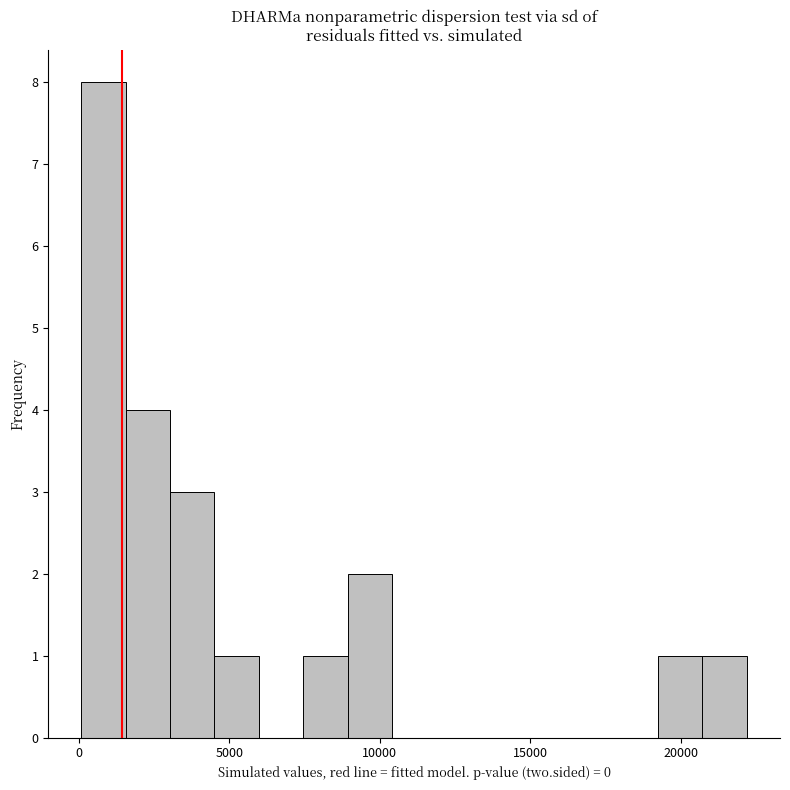

Read against the x-axis, roughly where is the centre of the tallest bar?

1000